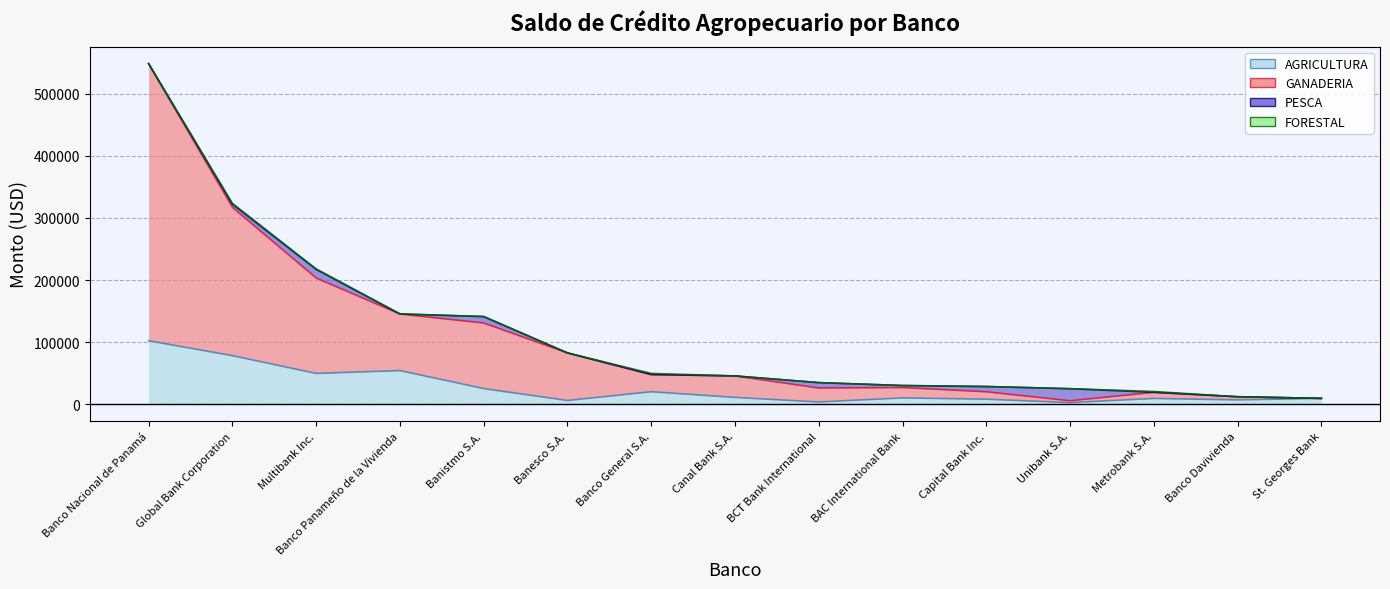

Which category has the lowest value across all series?

Unibank S.A.